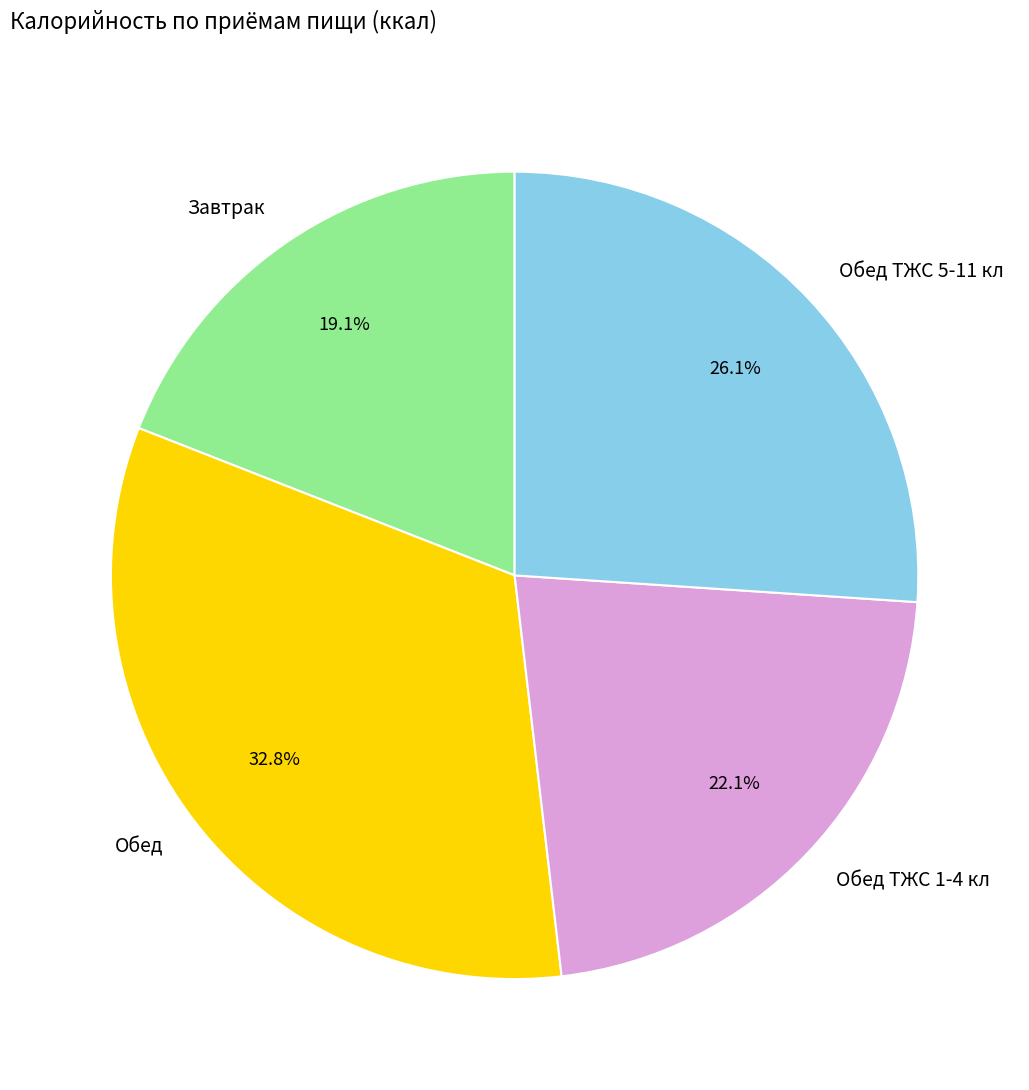

Is Обед the majority of the pie?

No